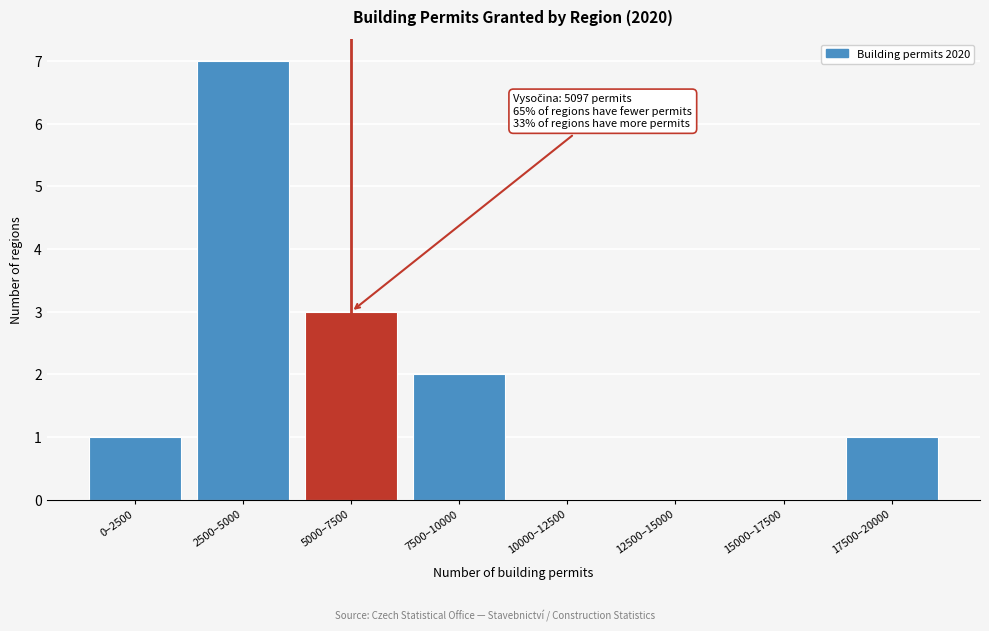

Reading left to right, extract all data points from this chart.

0–2500=1	2500–5000=7	5000–7500=3	7500–10000=2	10000–12500=0	12500–15000=0	15000–17500=0	17500–20000=1